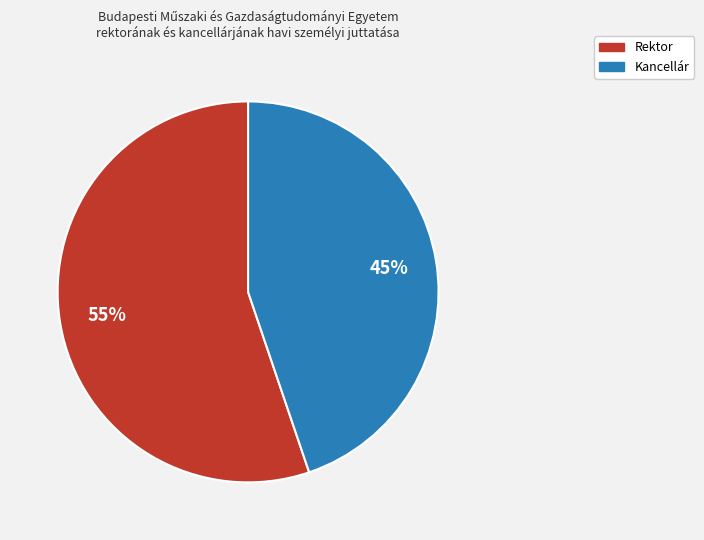

How many segments does this pie chart have?

2